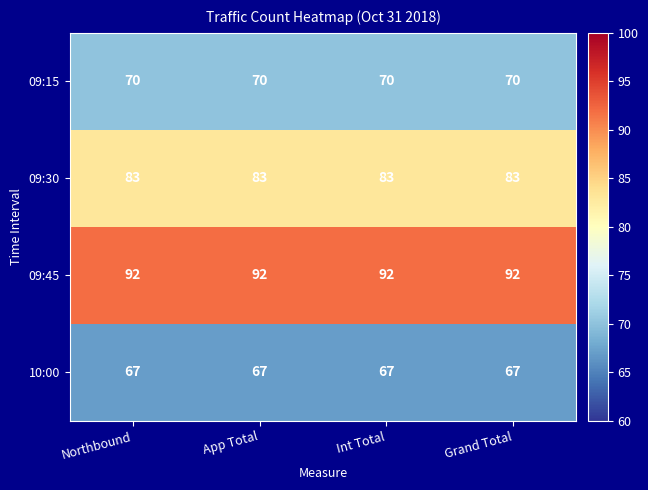

What is the spread (max minus min) of values at Northbound?

25